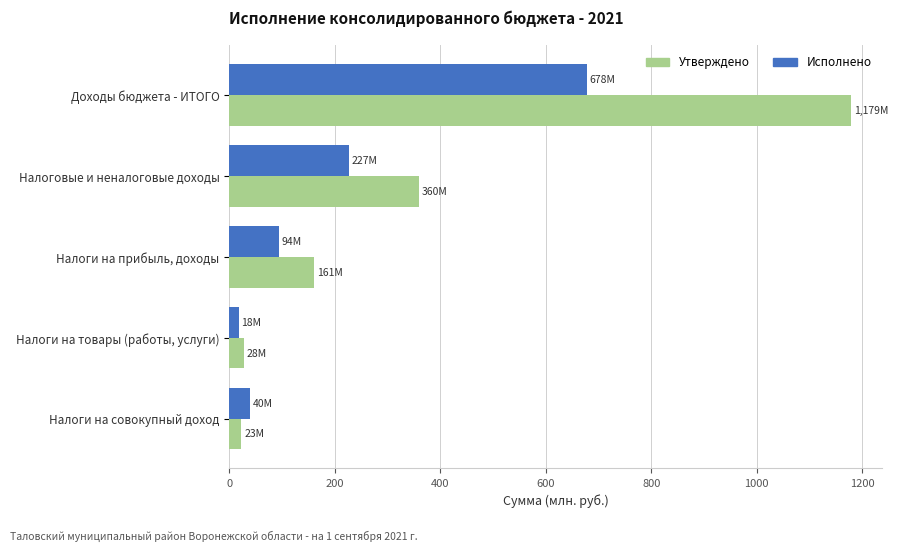

What is the spread (max minus min) of values at Налоговые и неналоговые доходы?

132.8